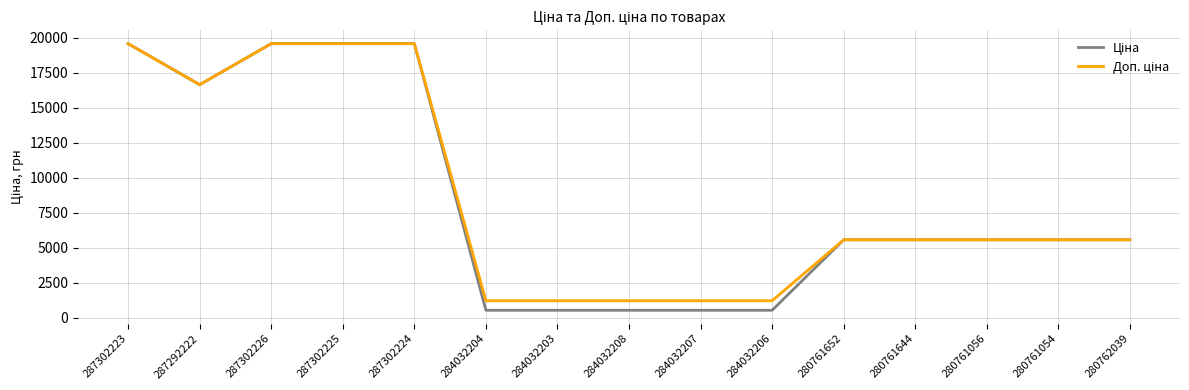

What is the total value across all series at 287302225?

39129.8